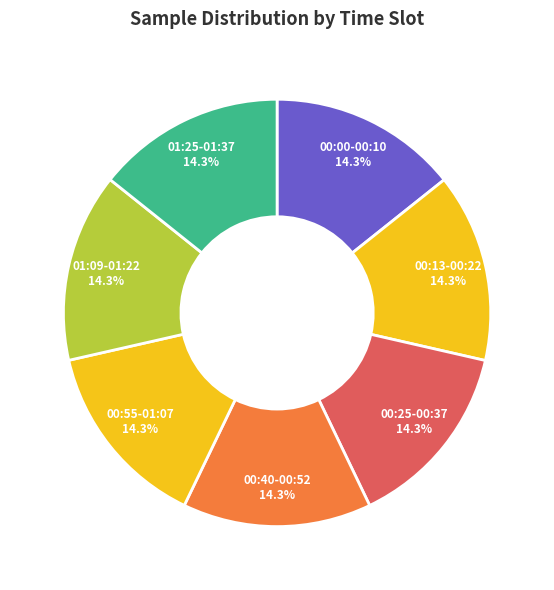

How many segments does this pie chart have?

7